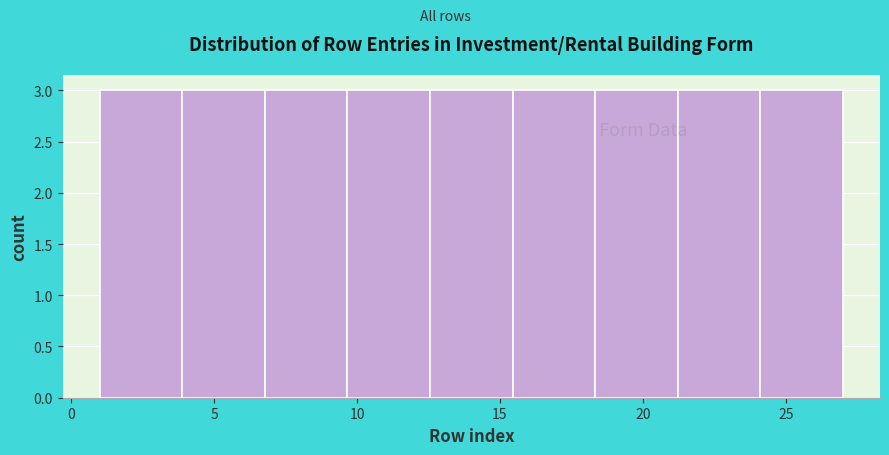

What is the height of the bar covering 18.5 to 21.0 on the x-axis? Neither the bar edges nor the heights are printed on the chart, so give them approximately, as read against the axes.

3